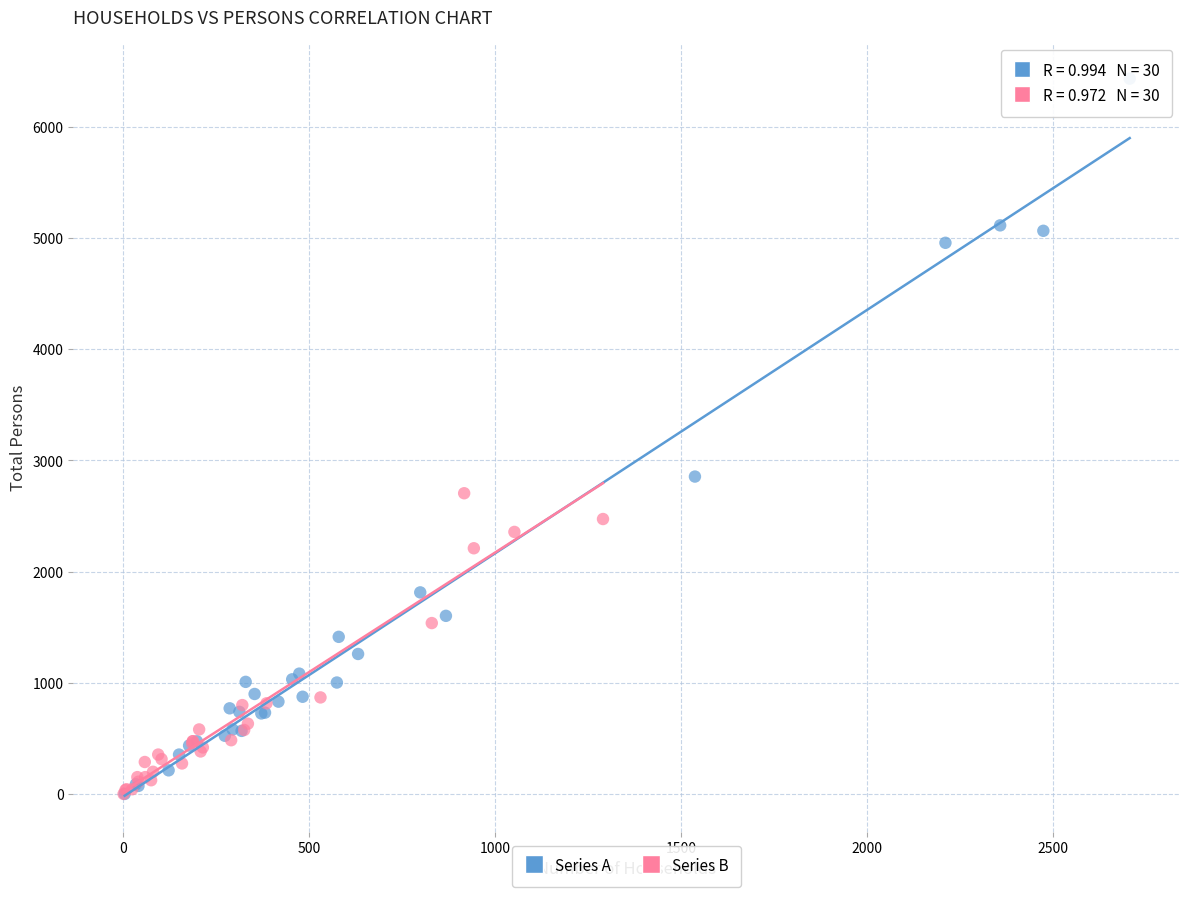

Which series contains the highest Y value?

Series A